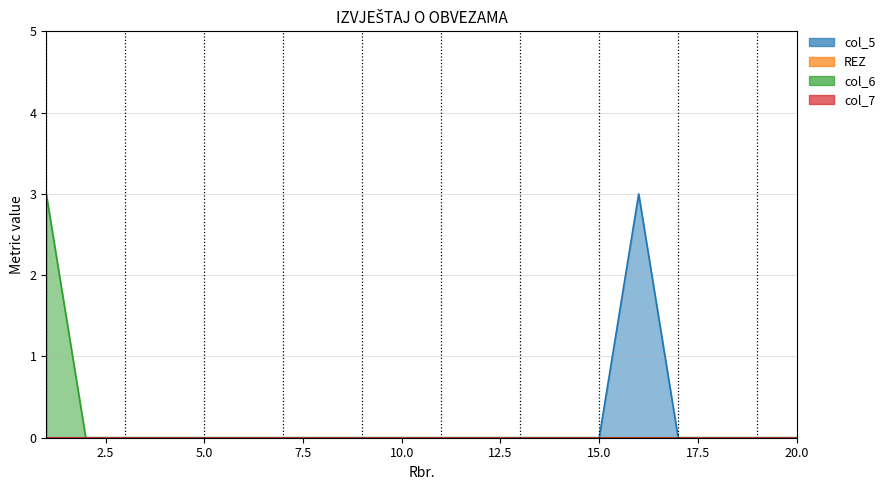

Does the chart display data point markers on the line(s)?

No